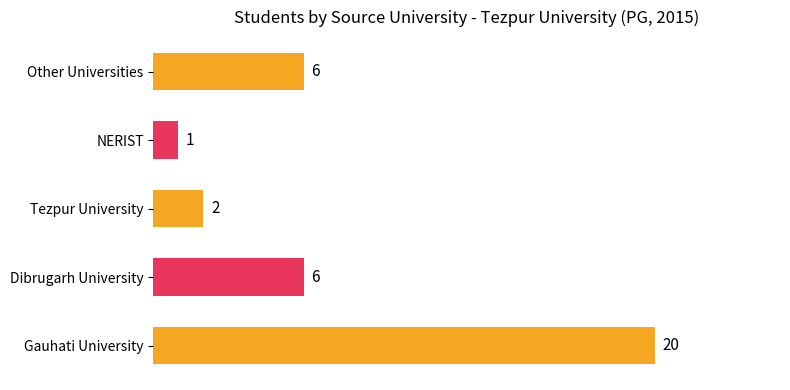

How many bars are there in total?

5